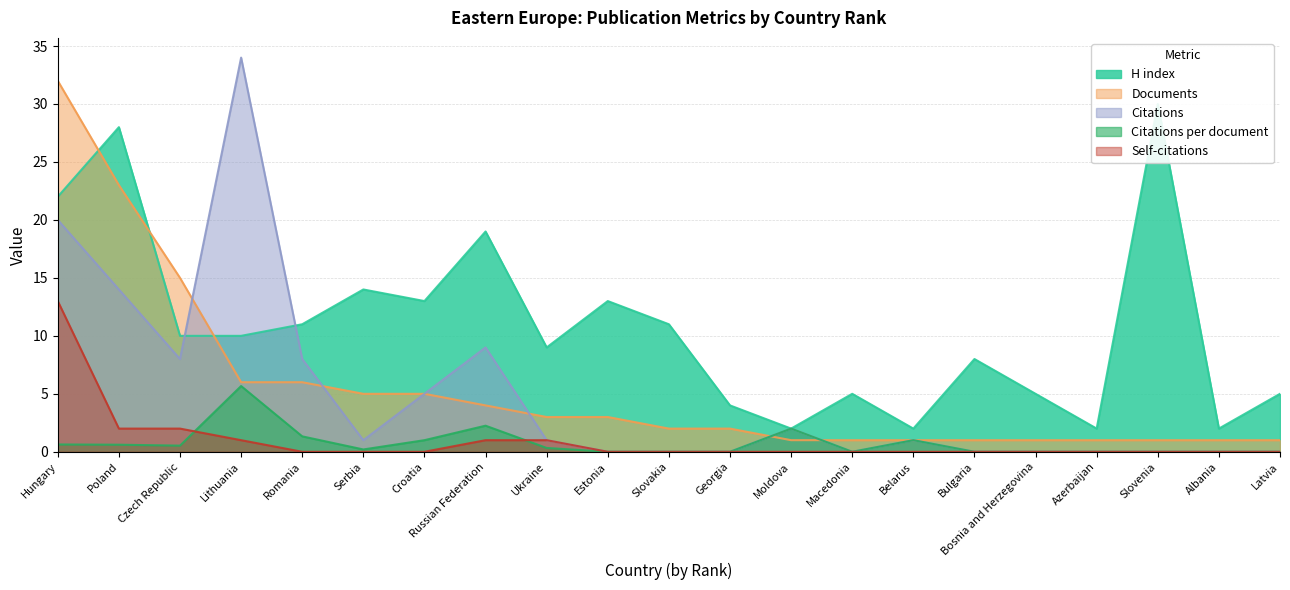

Reading left to right, list all the values displayed in this chart.

H index: Hungary=22.0	Poland=28.0	Czech Republic=10.0	Lithuania=10.0	Romania=11.0	Serbia=14.0	Croatia=13.0	Russian Federation=19.0	Ukraine=9.0	Estonia=13.0	Slovakia=11.0	Georgia=4.0	Moldova=2.0	Macedonia=5.0	Belarus=2.0	Bulgaria=8.0	Bosnia and Herzegovina=5.0	Azerbaijan=2.0	Slovenia=30.0	Albania=2.0	Latvia=5.0
Citations per document: Hungary=0.6	Poland=0.6	Czech Republic=0.5	Lithuania=5.7	Romania=1.3	Serbia=0.2	Croatia=1.0	Russian Federation=2.2	Ukraine=0.3	Estonia=0.0	Slovakia=0.0	Georgia=0.0	Moldova=2.0	Macedonia=0.0	Belarus=1.0	Bulgaria=0.0	Bosnia and Herzegovina=0.0	Azerbaijan=0.0	Slovenia=0.0	Albania=0.0	Latvia=0.0
Documents: Hungary=32.0	Poland=23.0	Czech Republic=15.0	Lithuania=6.0	Romania=6.0	Serbia=5.0	Croatia=5.0	Russian Federation=4.0	Ukraine=3.0	Estonia=3.0	Slovakia=2.0	Georgia=2.0	Moldova=1.0	Macedonia=1.0	Belarus=1.0	Bulgaria=1.0	Bosnia and Herzegovina=1.0	Azerbaijan=1.0	Slovenia=1.0	Albania=1.0	Latvia=1.0
Citations: Hungary=20.0	Poland=14.0	Czech Republic=8.0	Lithuania=34.0	Romania=8.0	Serbia=1.0	Croatia=5.0	Russian Federation=9.0	Ukraine=1.0	Estonia=0.0	Slovakia=0.0	Georgia=0.0	Moldova=2.0	Macedonia=0.0	Belarus=1.0	Bulgaria=0.0	Bosnia and Herzegovina=0.0	Azerbaijan=0.0	Slovenia=0.0	Albania=0.0	Latvia=0.0
Self-citations: Hungary=13.0	Poland=2.0	Czech Republic=2.0	Lithuania=1.0	Romania=0.0	Serbia=0.0	Croatia=0.0	Russian Federation=1.0	Ukraine=1.0	Estonia=0.0	Slovakia=0.0	Georgia=0.0	Moldova=0.0	Macedonia=0.0	Belarus=0.0	Bulgaria=0.0	Bosnia and Herzegovina=0.0	Azerbaijan=0.0	Slovenia=0.0	Albania=0.0	Latvia=0.0